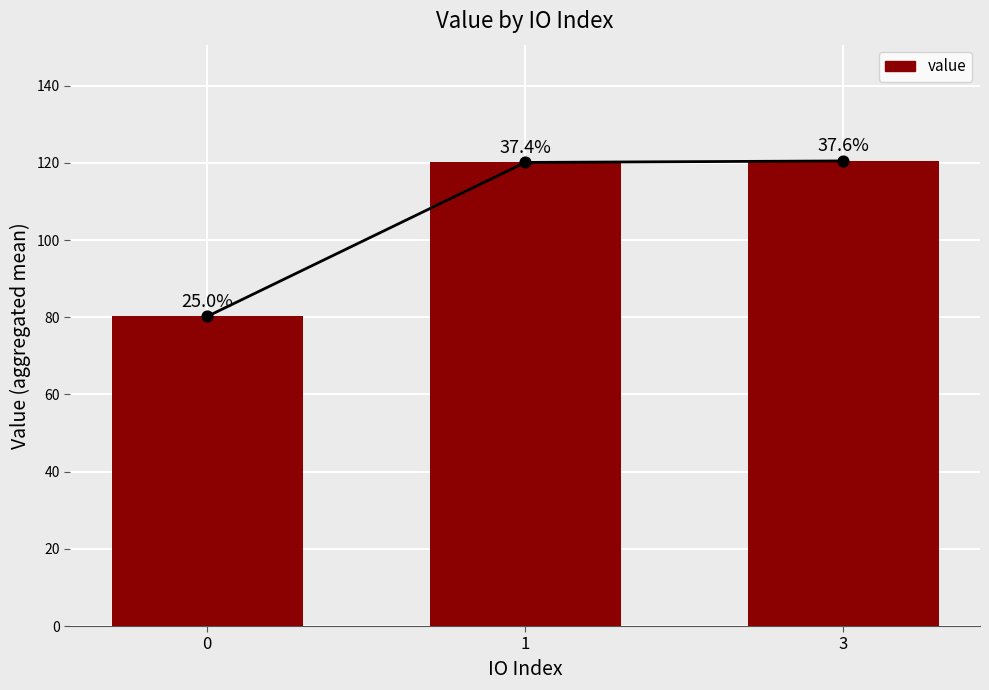

What is the ratio of the value at 0 to the value at 3?

0.7